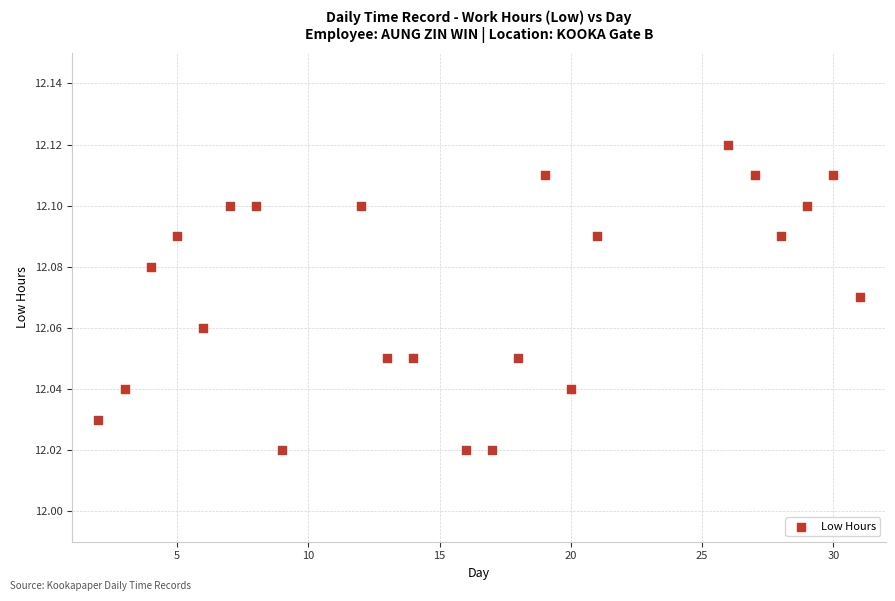

What is the range of X values (max minus min)?

29.0